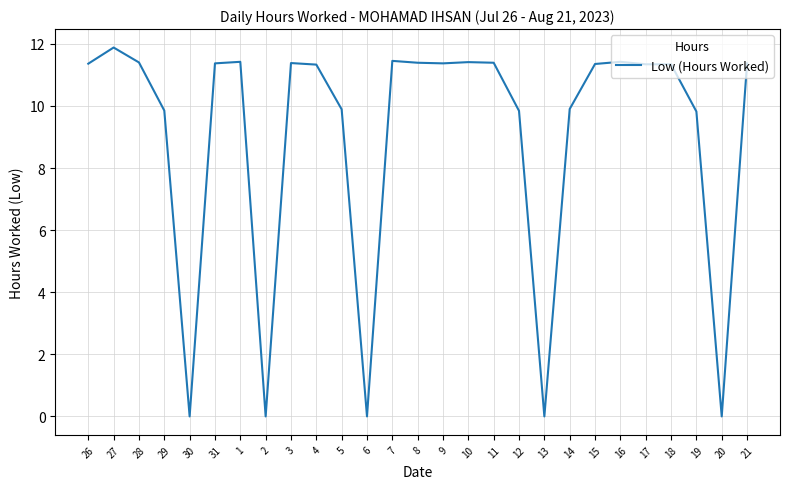

What position from the left is 1?

7